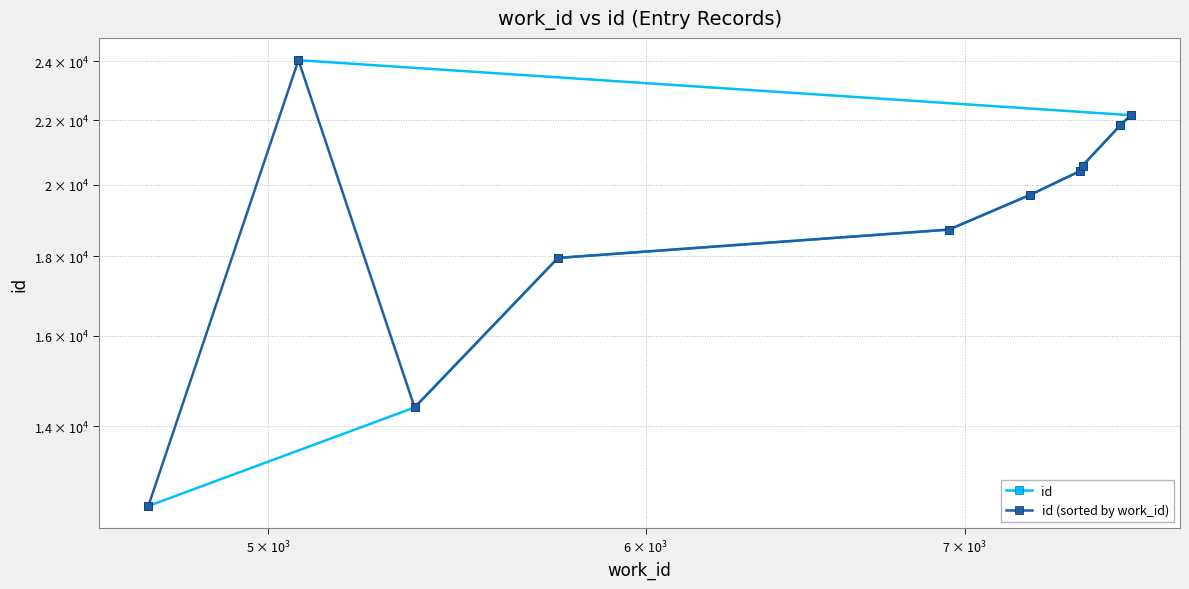

Does the chart have visible grid lines?

Yes